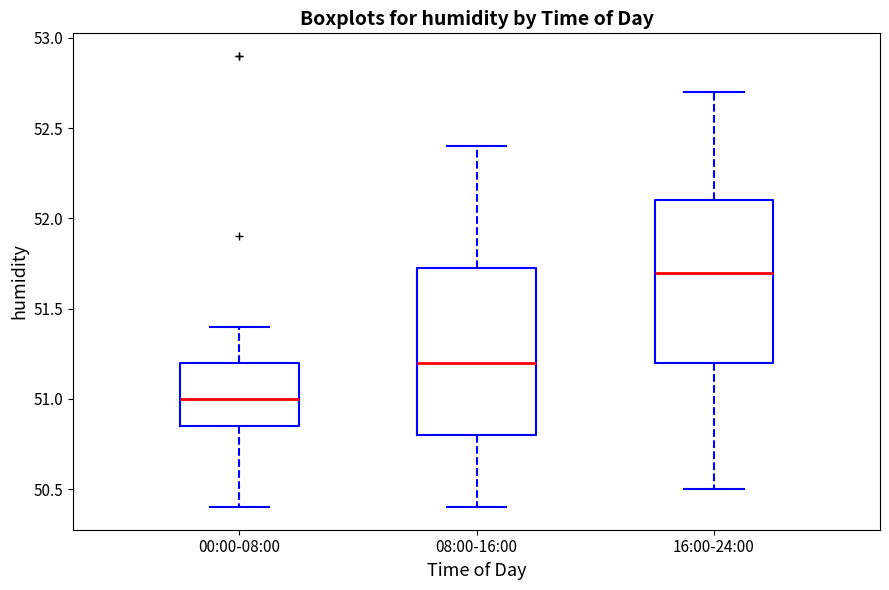

Which box has the lowest median line?

00:00-08:00